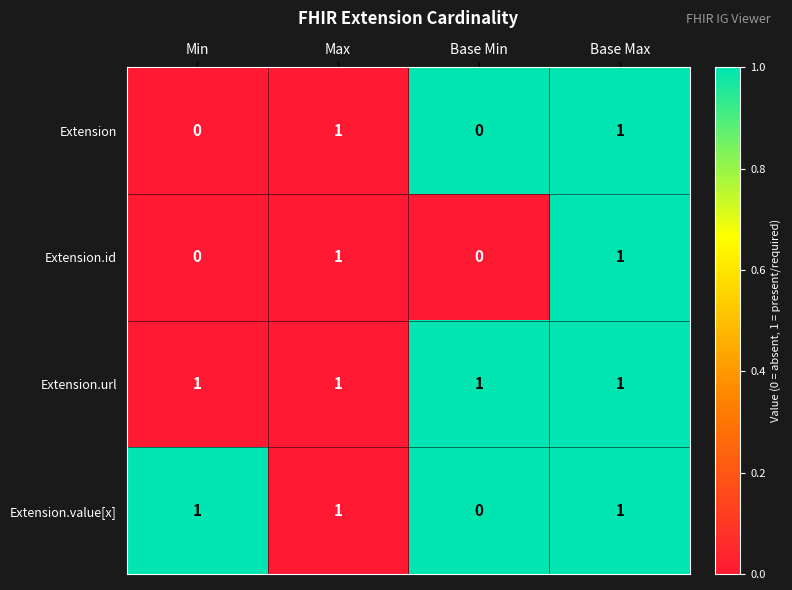

Reading left to right, what are all the values shown in this chart?

Extension: Min=0	Max=1	Base Min=0	Base Max=1
Extension.id: Min=0	Max=1	Base Min=0	Base Max=1
Extension.url: Min=1	Max=1	Base Min=1	Base Max=1
Extension.value[x]: Min=1	Max=1	Base Min=0	Base Max=1